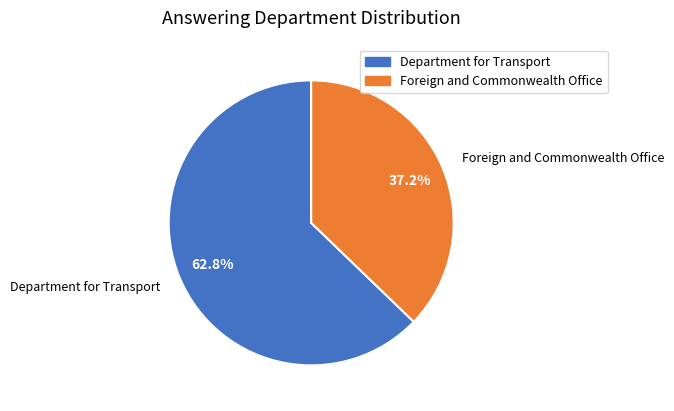

True or false: Foreign and Commonwealth Office accounts for 37% of the total.

True